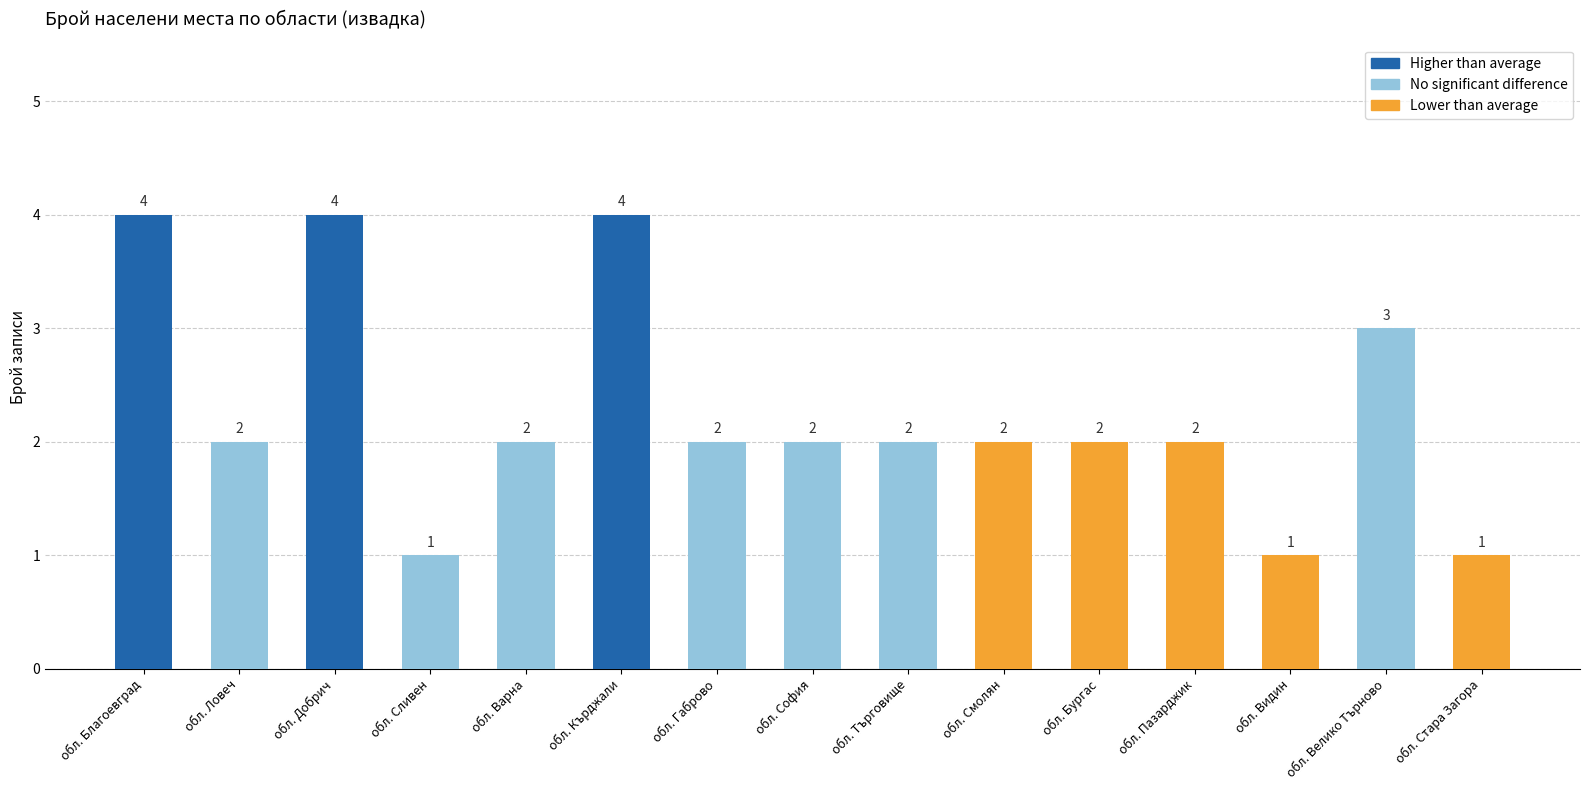

What is the value of the 6th bar from the left?

4